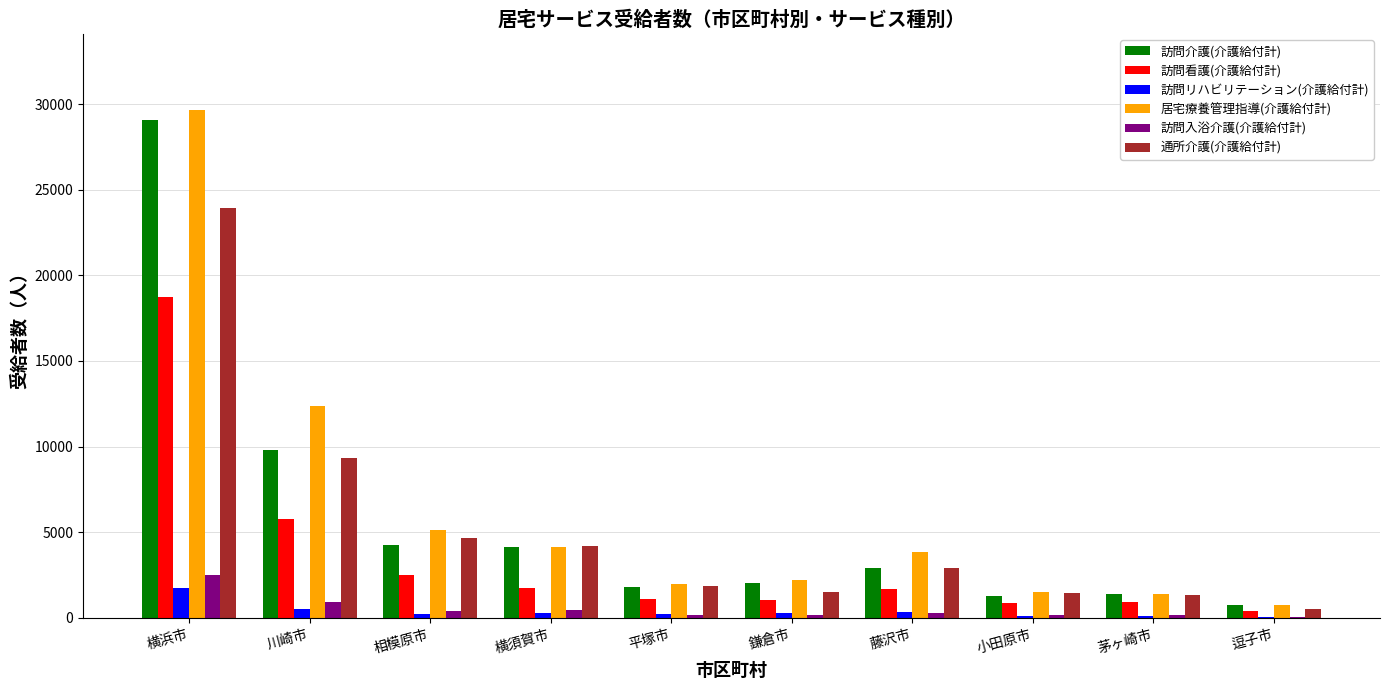

Is the value of 訪問リハビリテーション(介護給付計) at 逗子市 greater than the value of 訪問介護(介護給付計) at 相模原市?

No